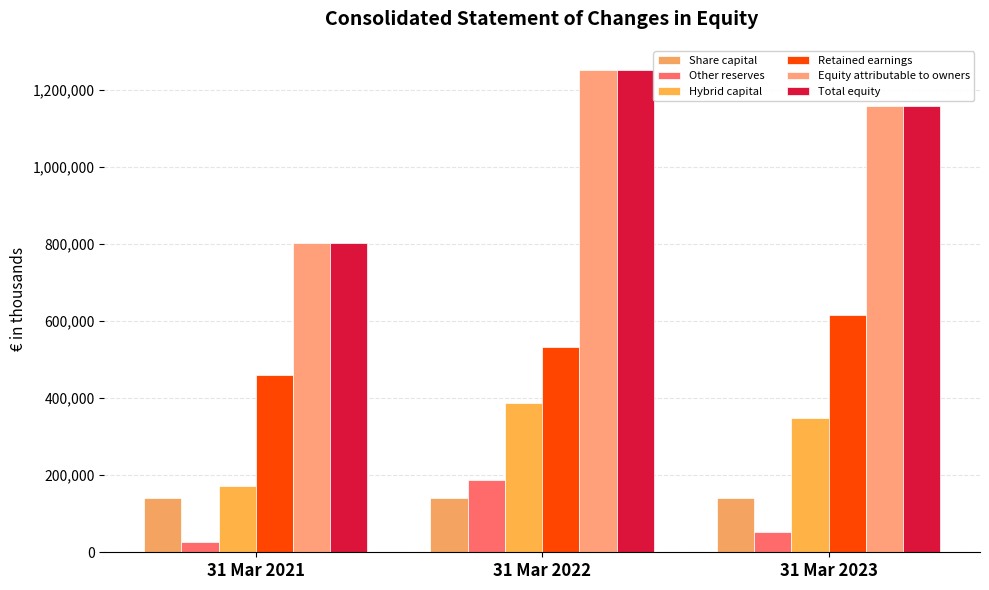

Rank the series by their maximum value, from lowest to highest.

Share capital, Other reserves, Hybrid capital, Retained earnings, Equity attributable to owners, Total equity